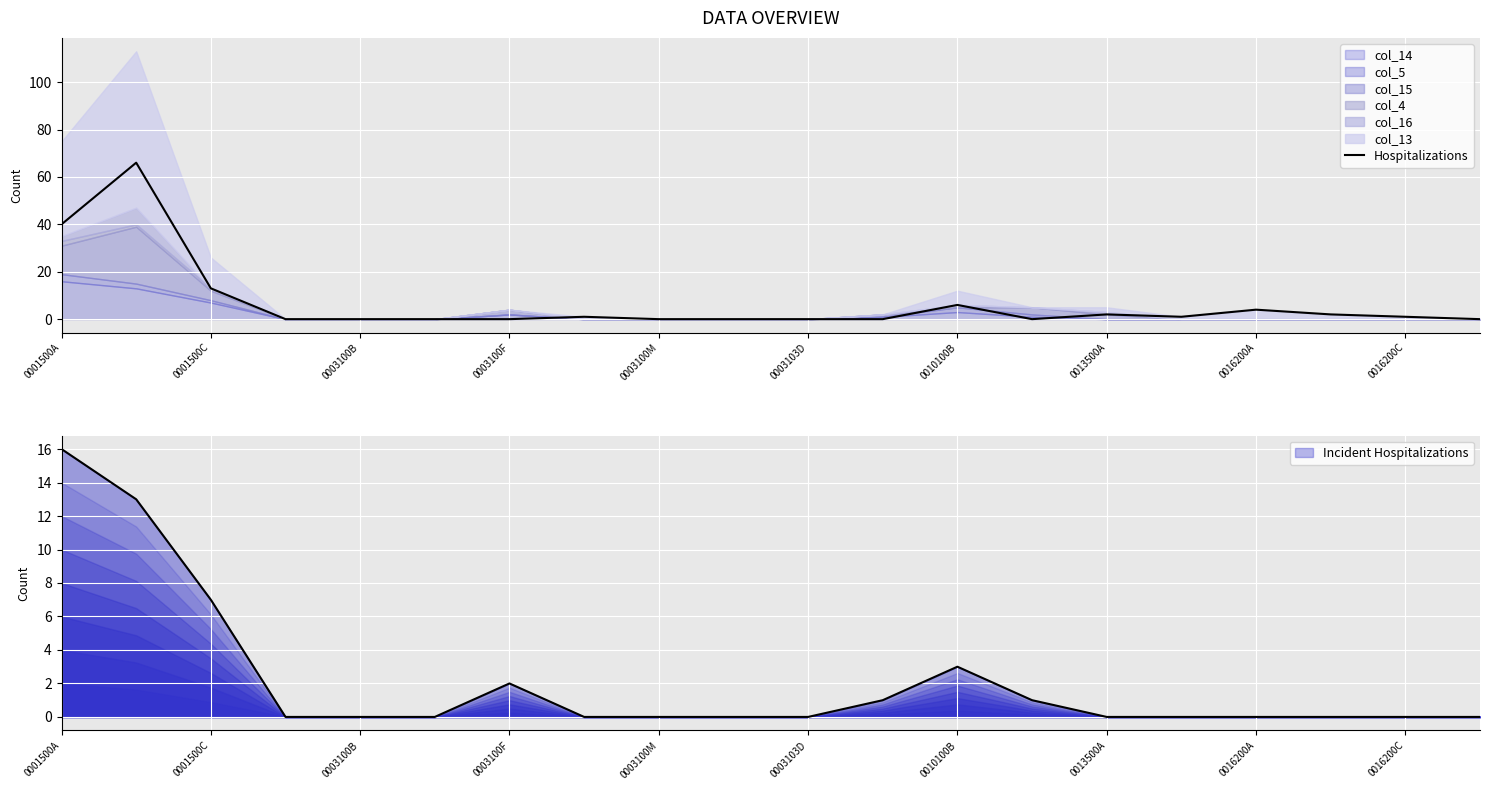

The value of Incident Hospitalizations at 11 is 1. True or false?

True